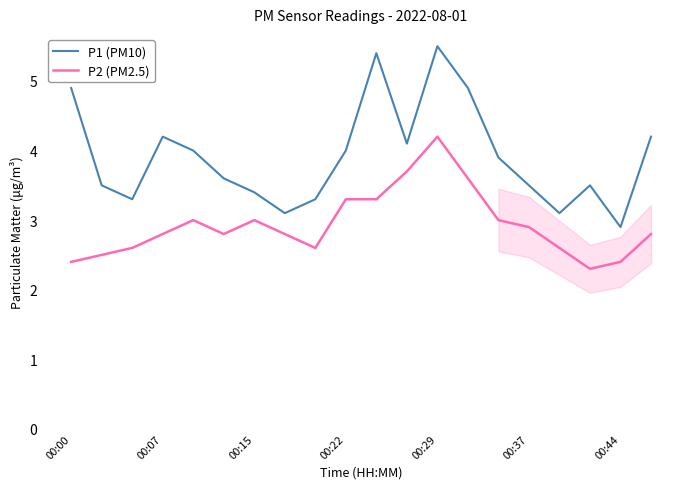

List the series in order of their overall mean, lowest first.

P2 (PM2.5), P1 (PM10)